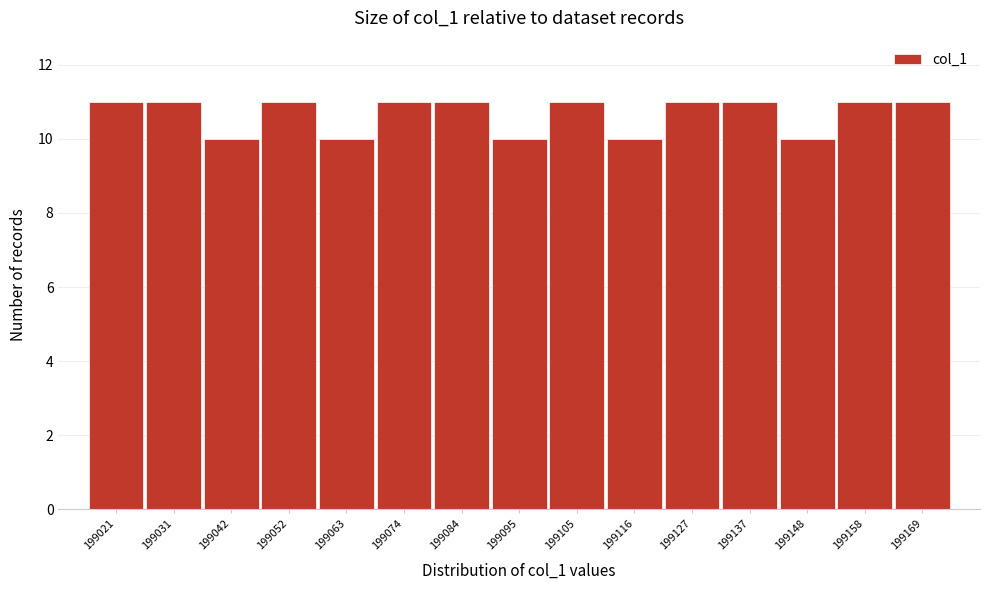

Reading right to left, transcribe all the data shown in this chart.

199169=11	199158=11	199148=10	199137=11	199127=11	199116=10	199105=11	199095=10	199084=11	199074=11	199063=10	199052=11	199042=10	199031=11	199021=11